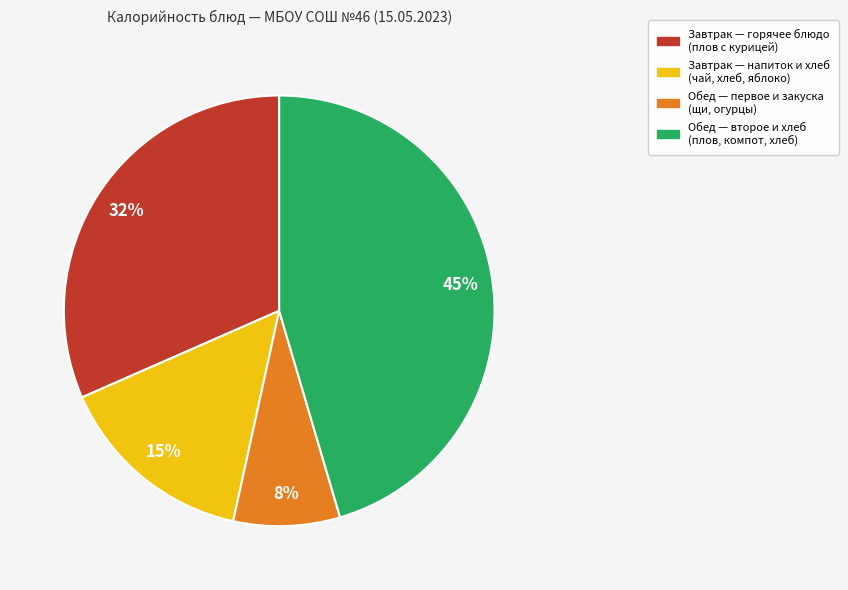

Count the number of slices in the pie.

4